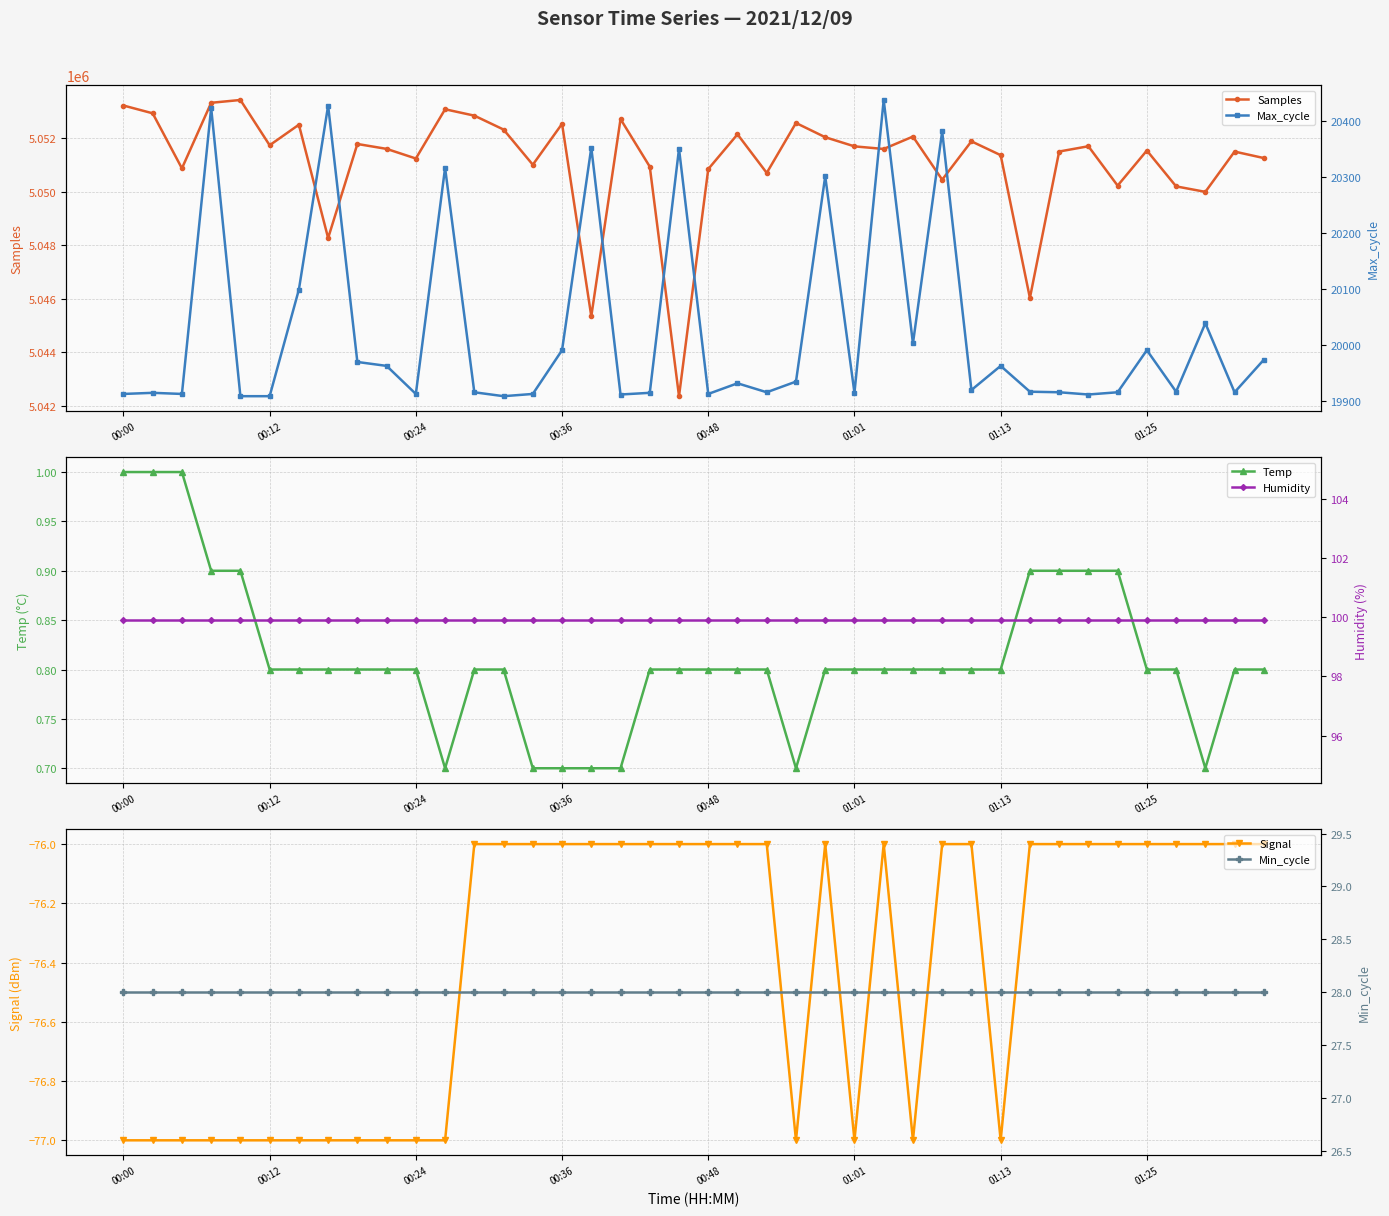

True or false: Signal has more than 1 interior local peaks.

True